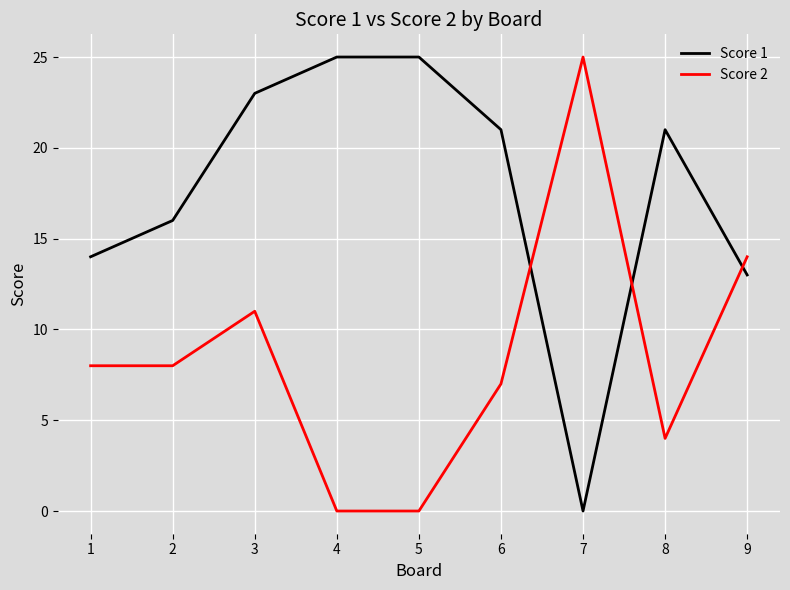

At which category is the sum across all series the highest?

3